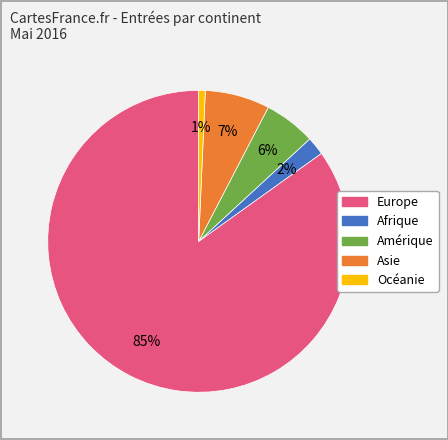

To the nearest percent, what portion does Asie represent?

7%